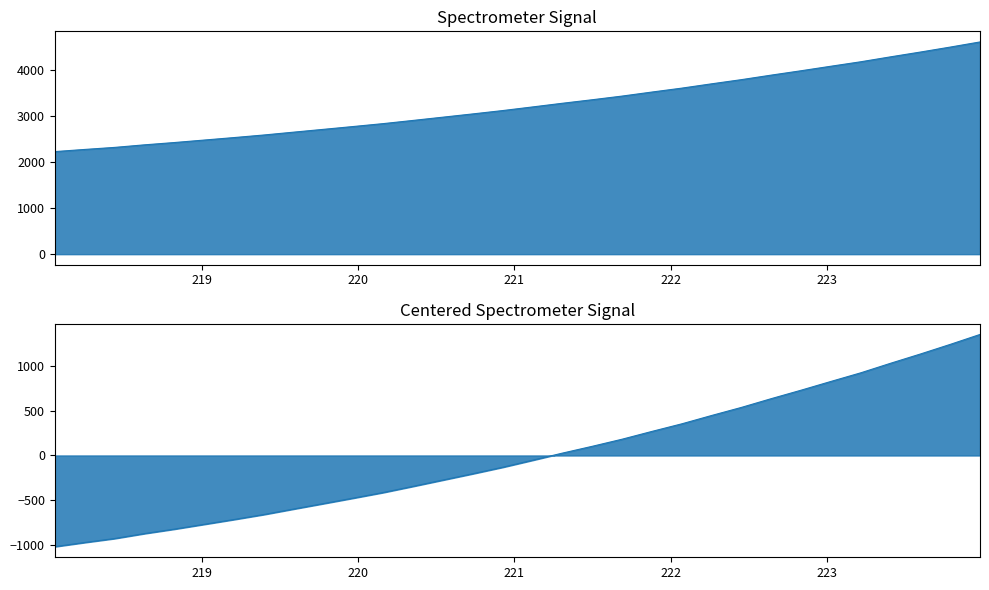

How many data points does each series have?

32